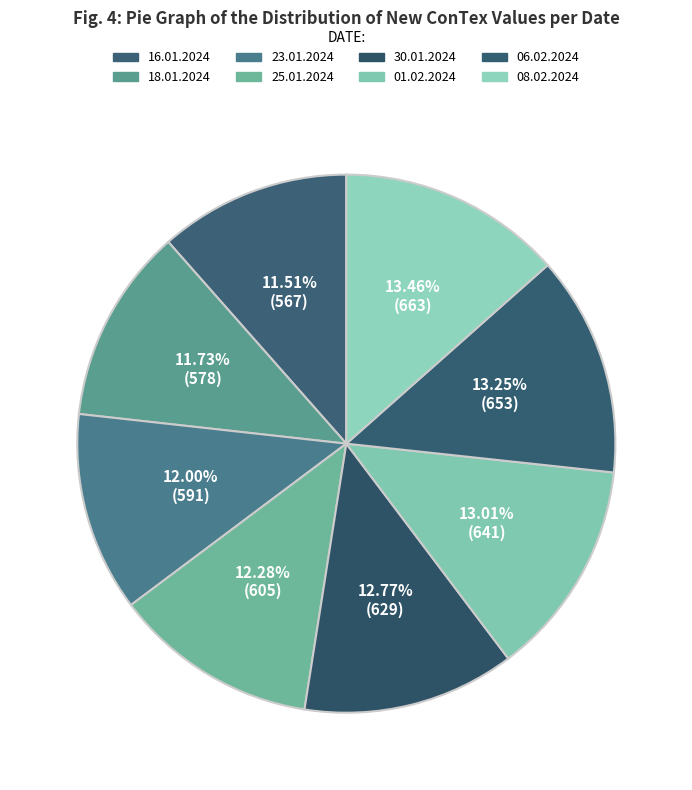

Is it true that 16.01.2024 is 12% of the pie?

True